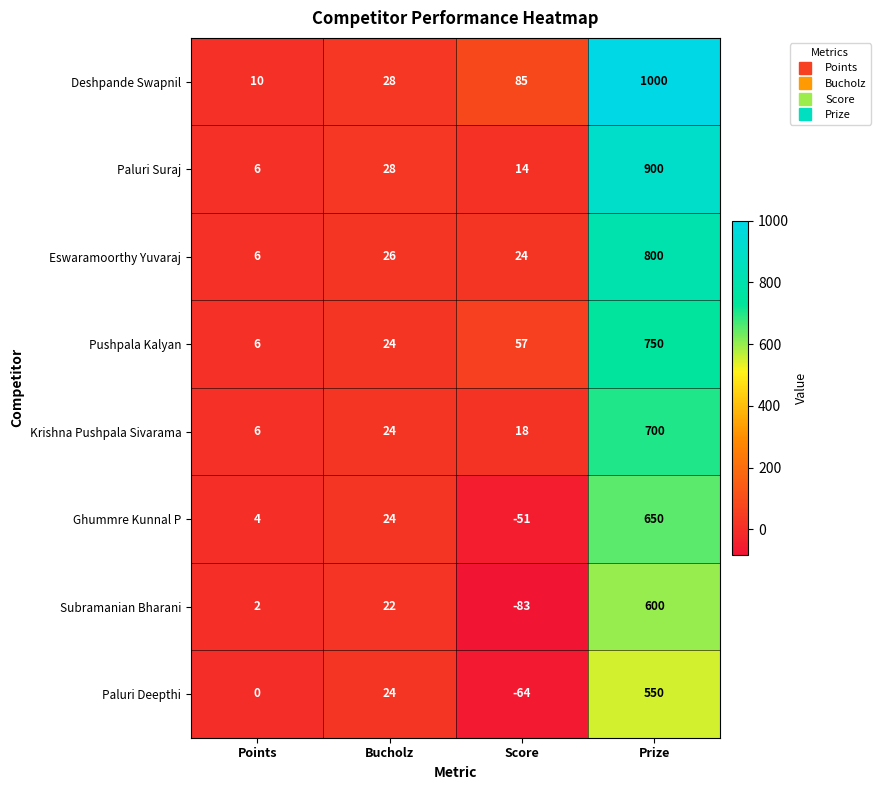

At which label is Pushpala Kalyan closest to 378?

Score